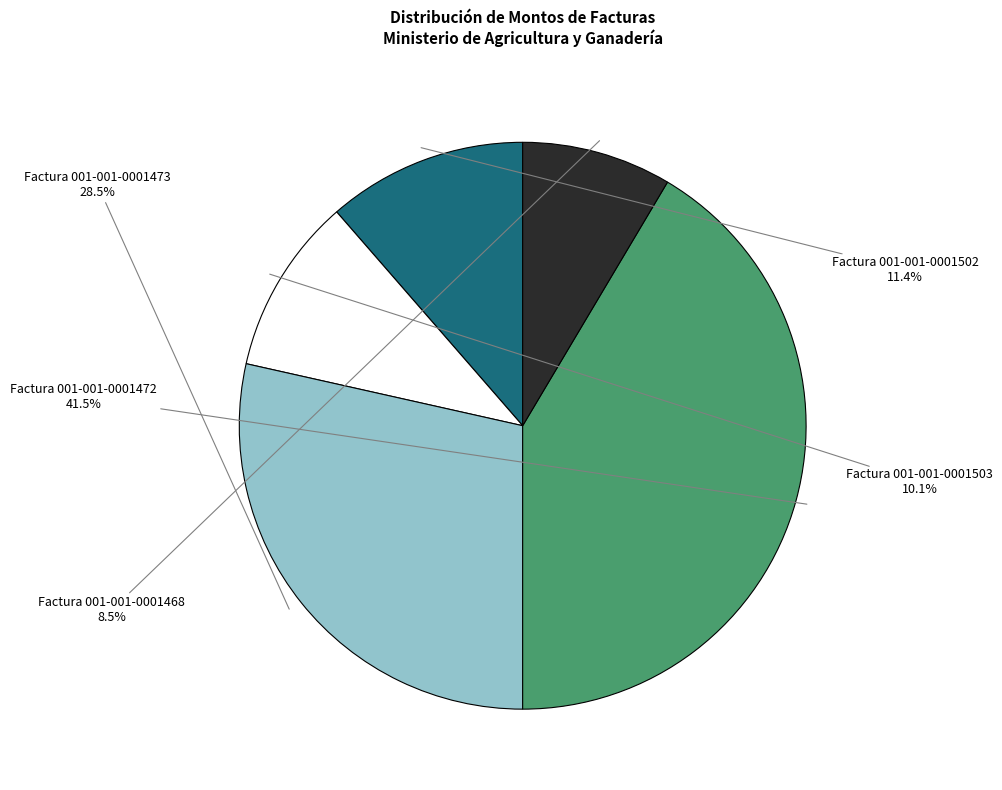

Does any single category account for the majority?

No